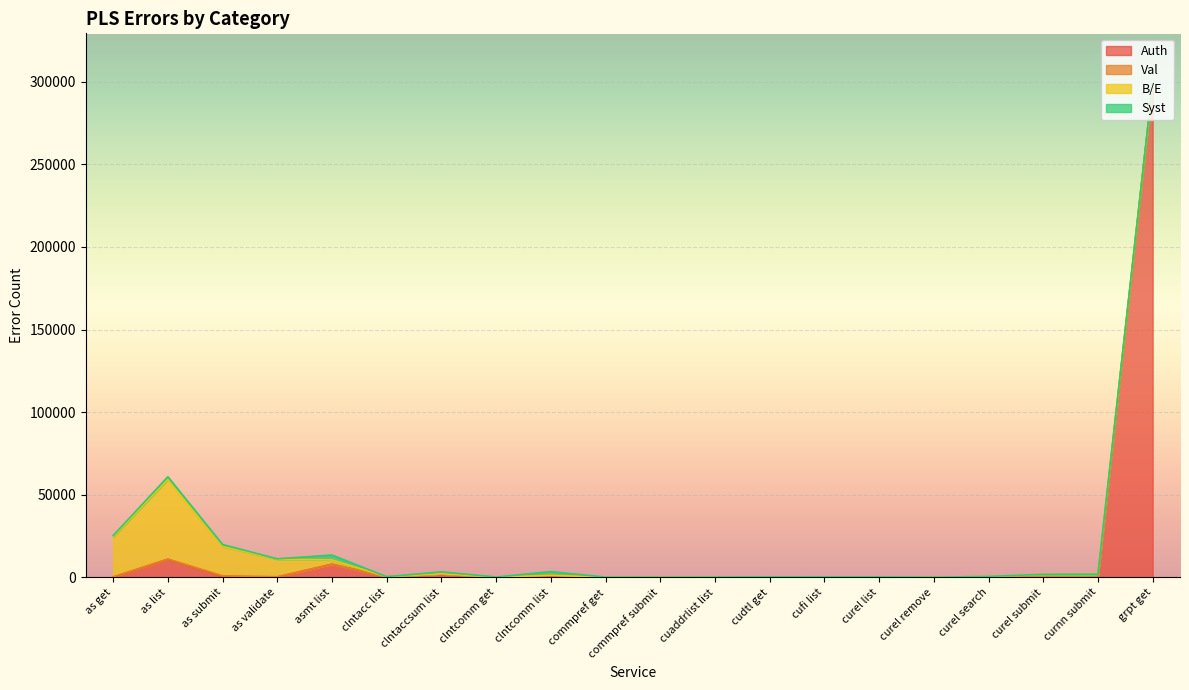

What is the difference between the Auth values at clntcomm list and grpt get?

298261